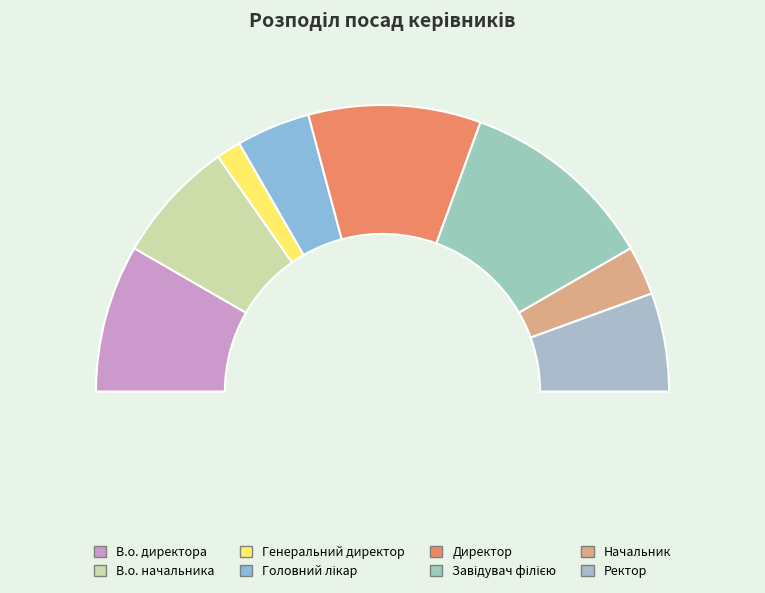

How much of the chart is everything except Директор?

80.6%